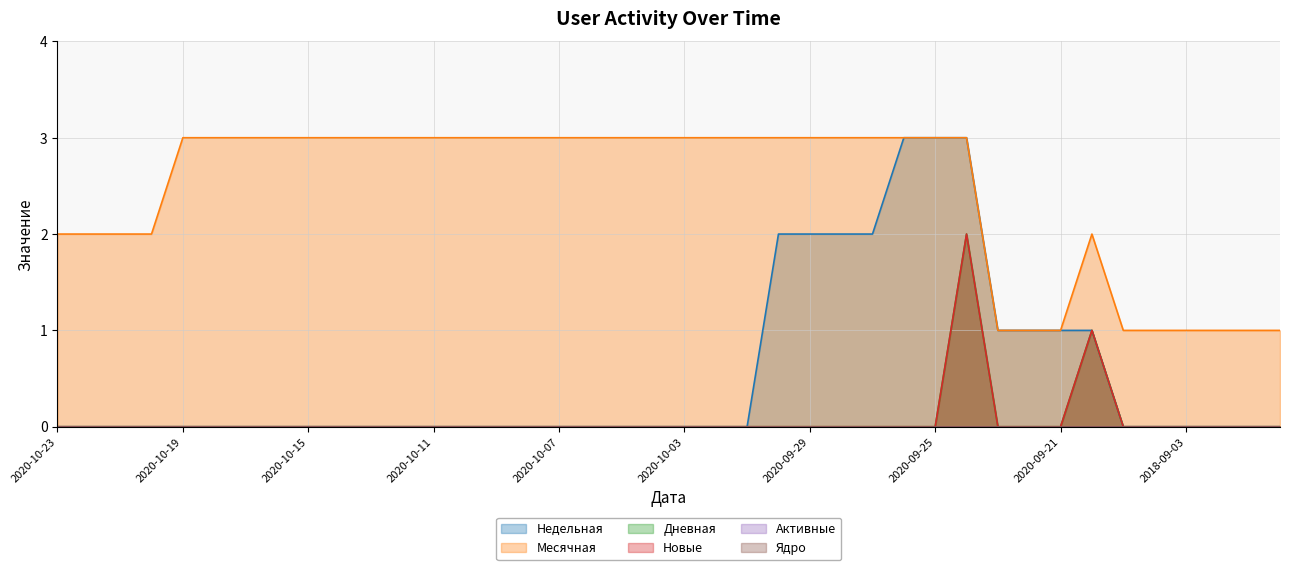

Which has a higher value, 2020-10-03 or 2020-09-29?

2020-09-29